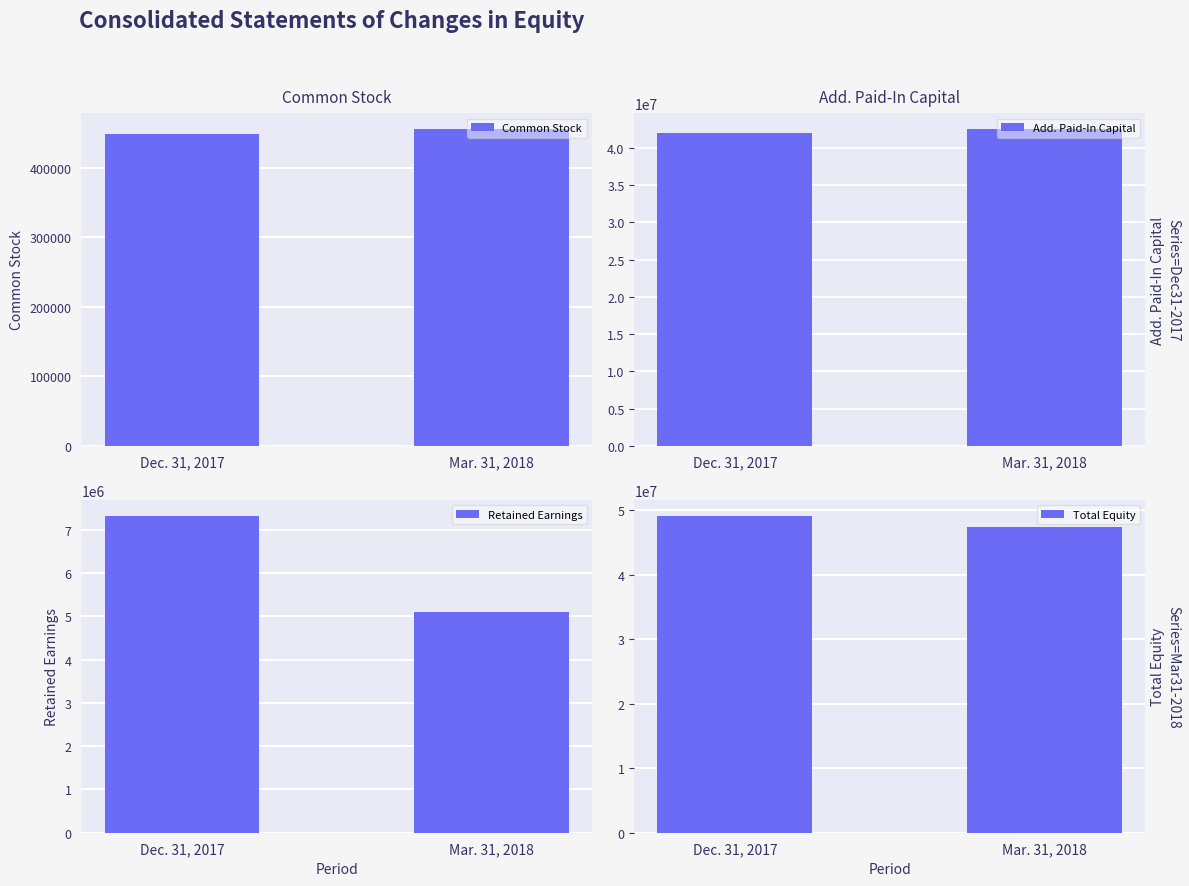

At how many categories does at least one series exceed 2260425?

2